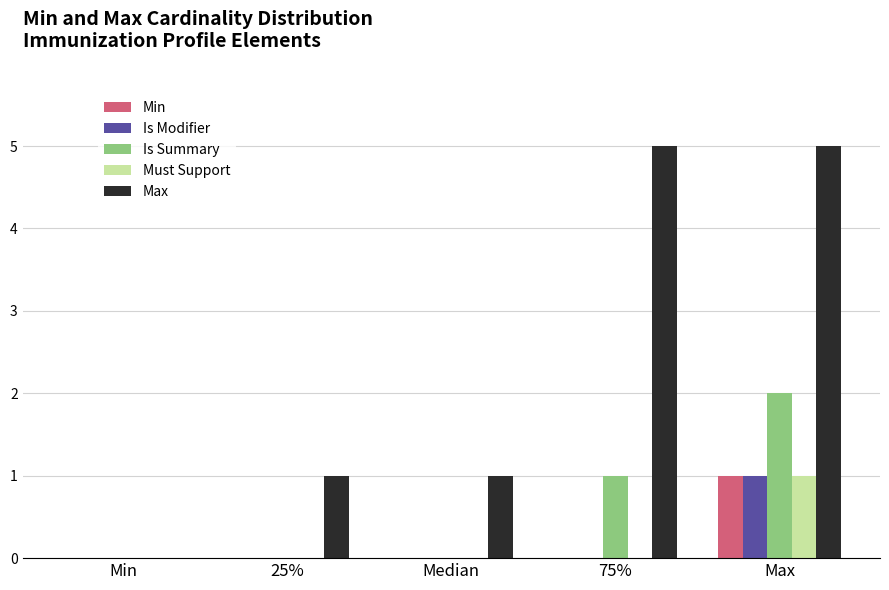

Reading left to right, extract all data points from this chart.

Min: Min=0	25%=0	Median=0	75%=0	Max=1
Is Modifier: Min=0	25%=0	Median=0	75%=0	Max=1
Is Summary: Min=0	25%=0	Median=0	75%=1	Max=2
Must Support: Min=0	25%=0	Median=0	75%=0	Max=1
Max: Min=0	25%=1	Median=1	75%=5	Max=5